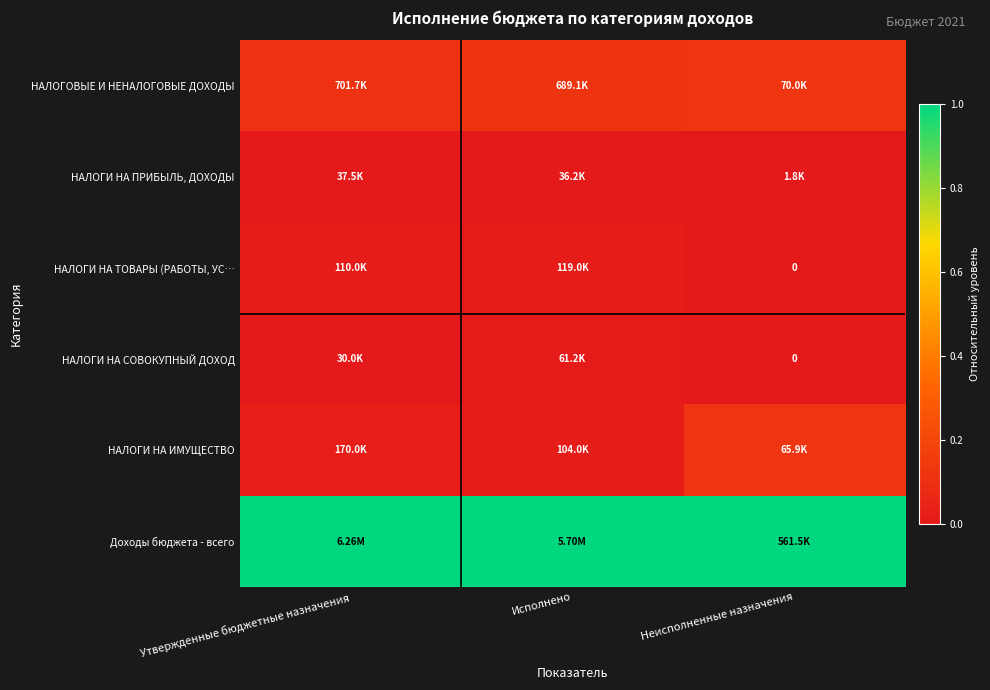

At how many categories does at least one series exceed 0?

3